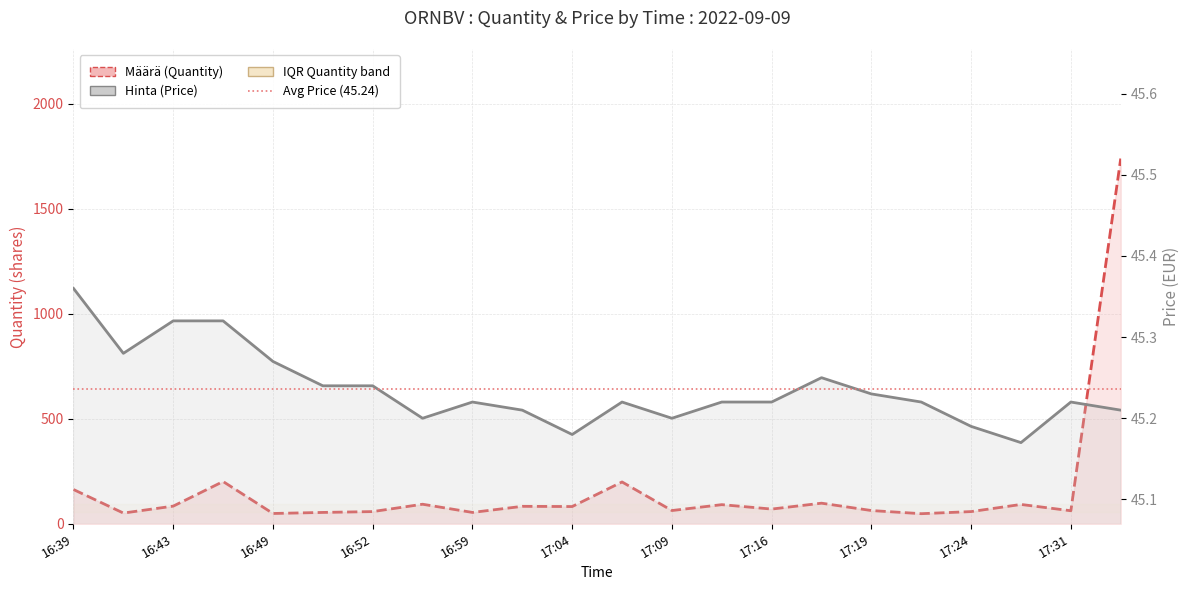

What is the difference between the maximum and minimum values in the Määrä series?

1690.0